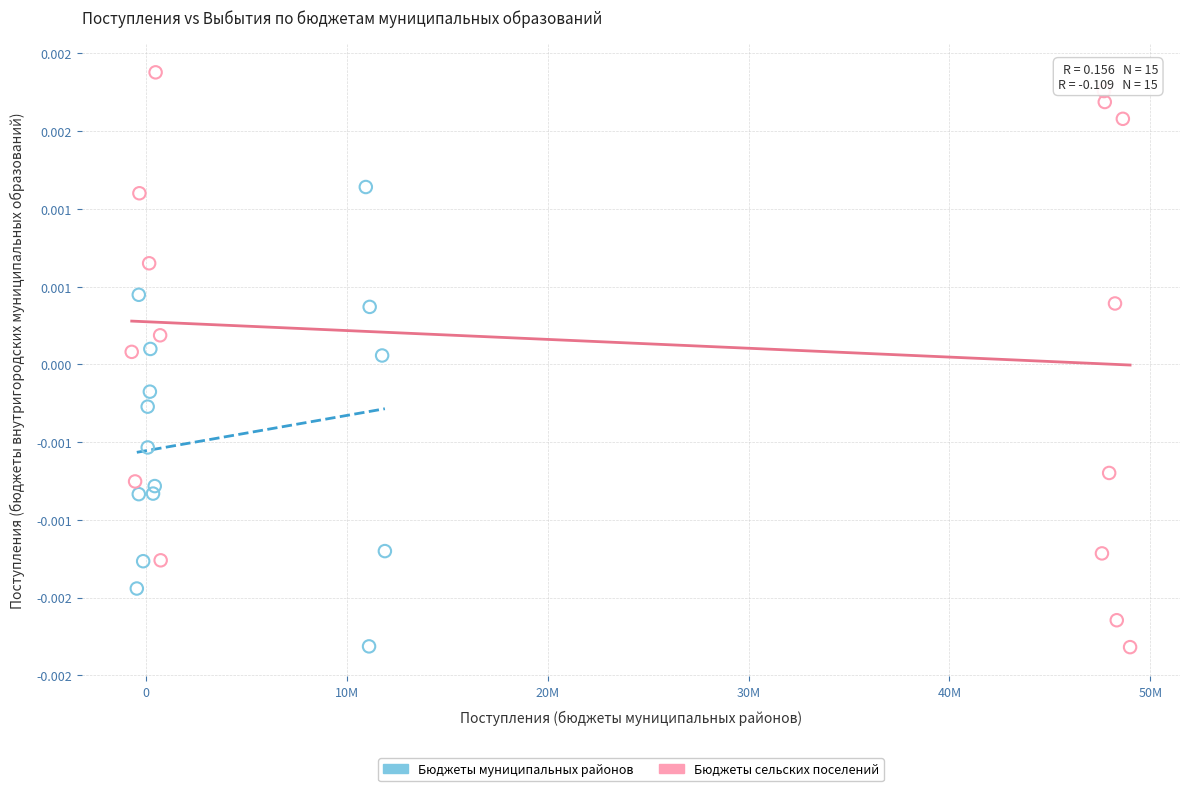

What are all the series names shown in the legend?

Бюджеты муниципальных районов, Бюджеты сельских поселений